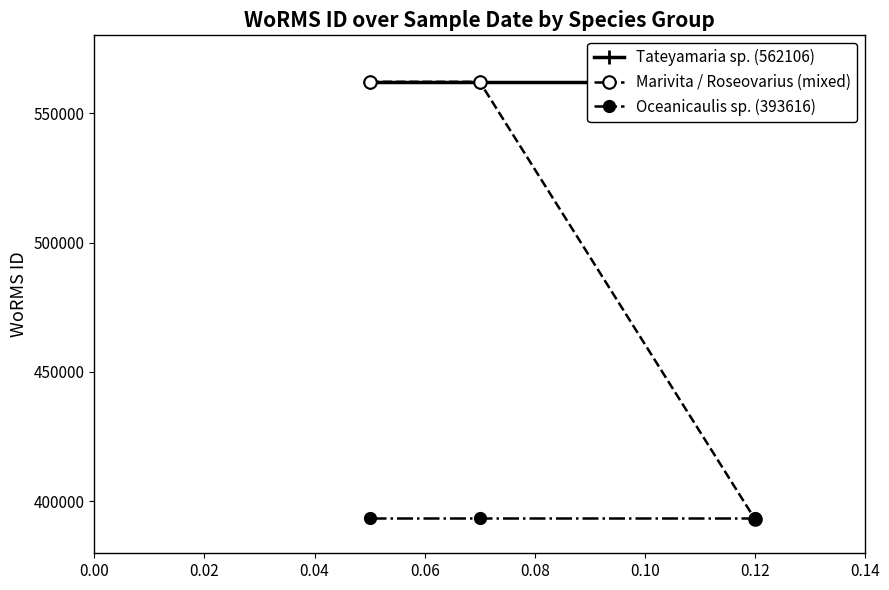

What is the minimum value shown in the chart?

393159